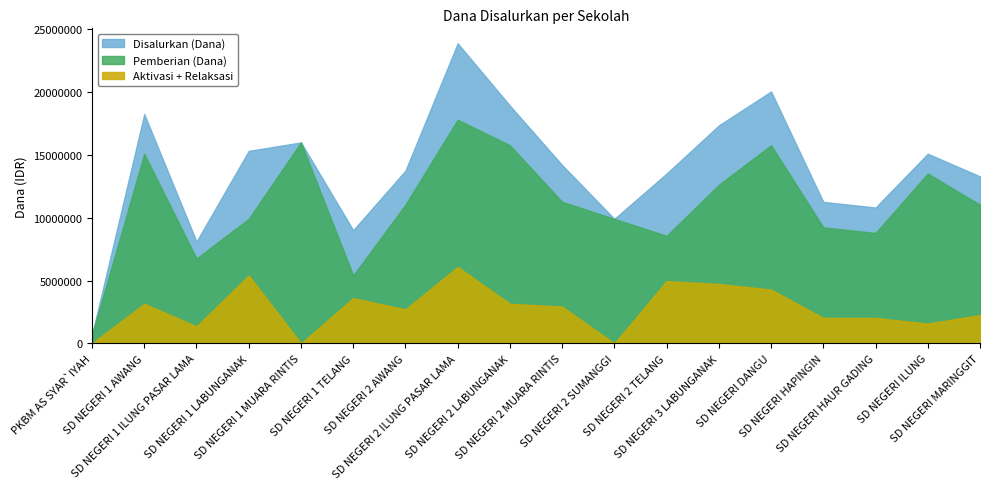

Does the chart have visible grid lines?

No